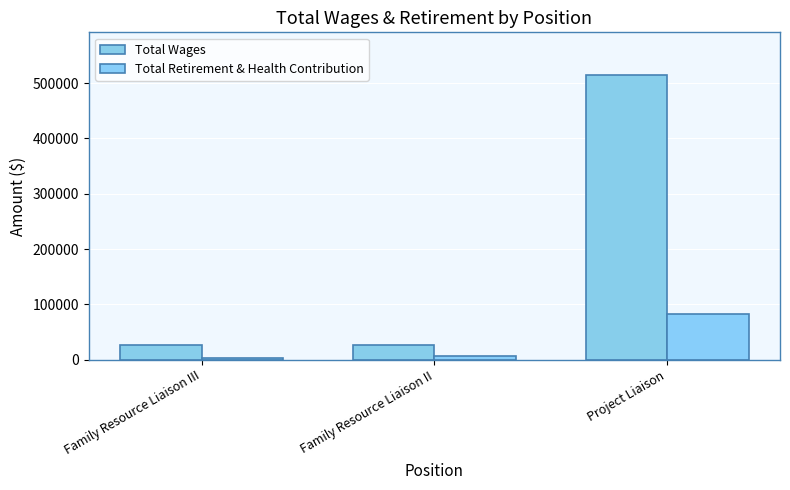

True or false: Total Retirement & Health Contribution has a value of 6722 at Family Resource Liaison II.

True